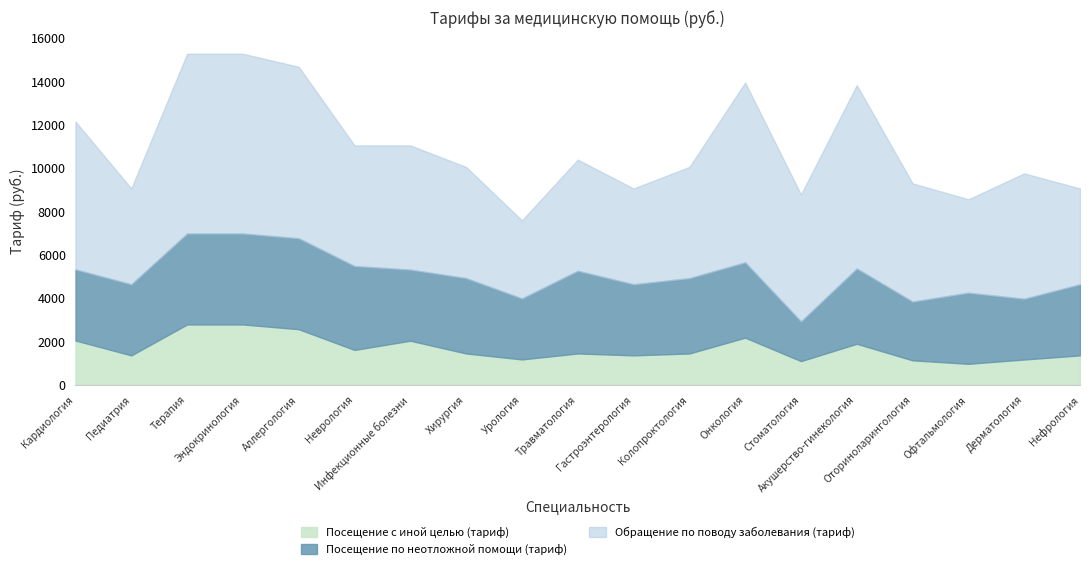

What is the difference between the second highest and minimum values in the Обращение по поводу заболевания (тариф) series?

4695.9